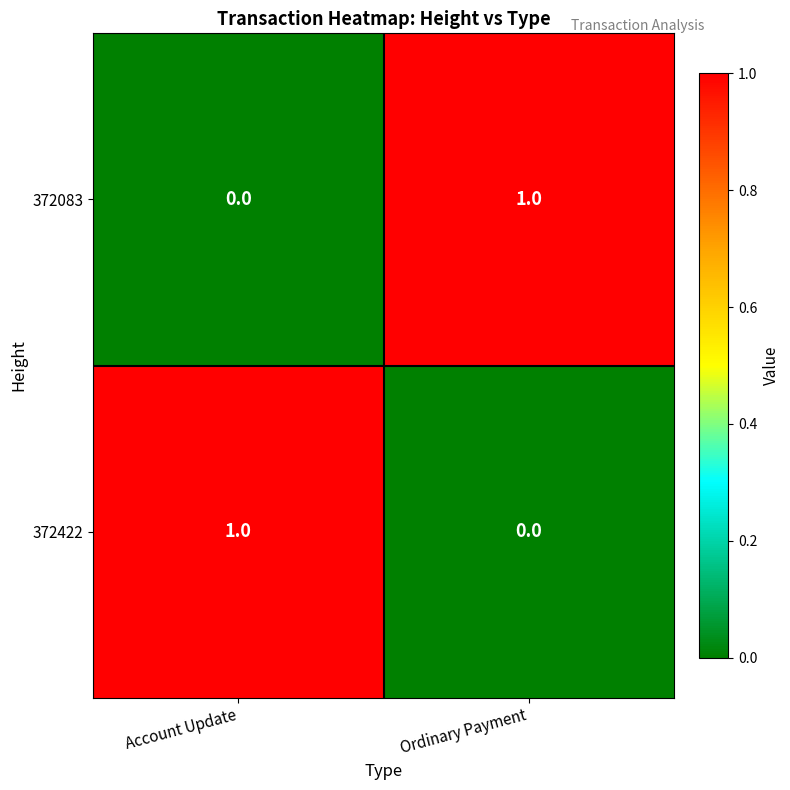

At which label is 372422 closest to 0?

Ordinary Payment